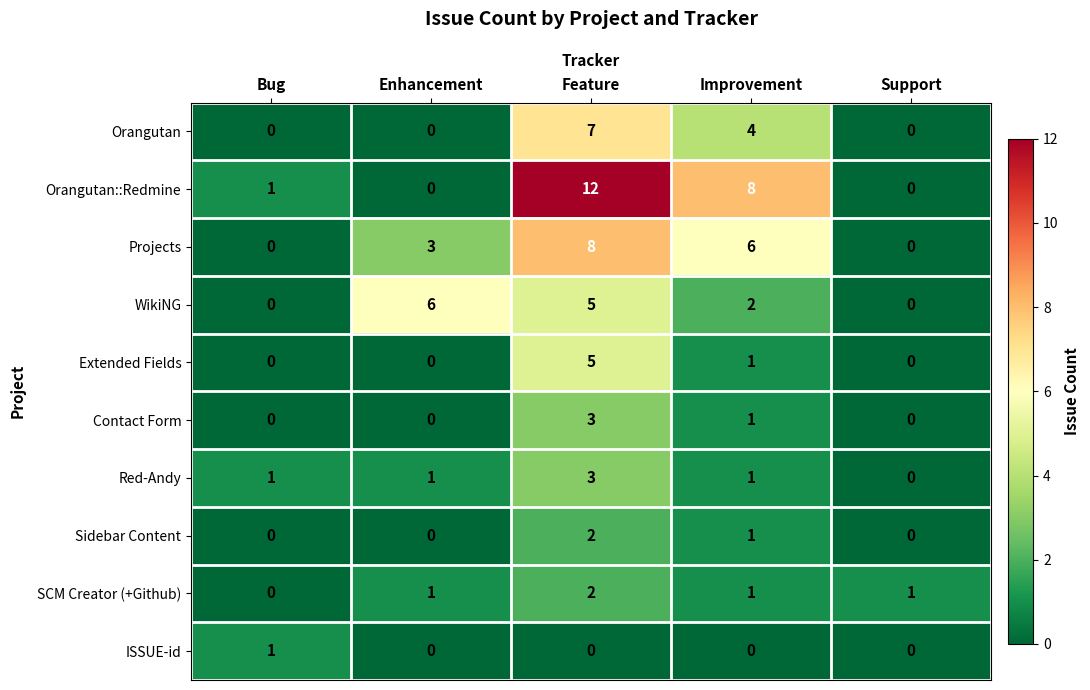

What is the total value across all series at Support?

1